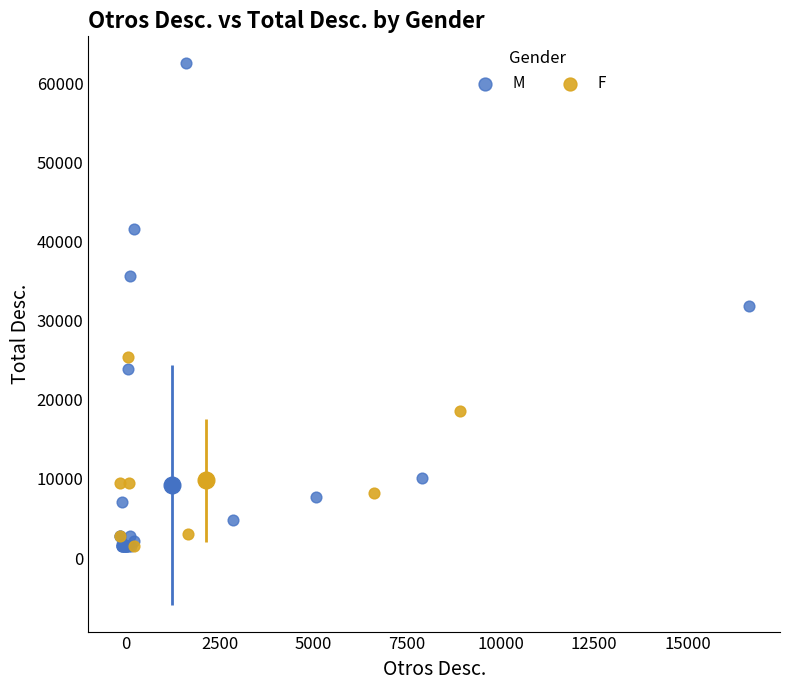

What are all the series names shown in the legend?

M, F